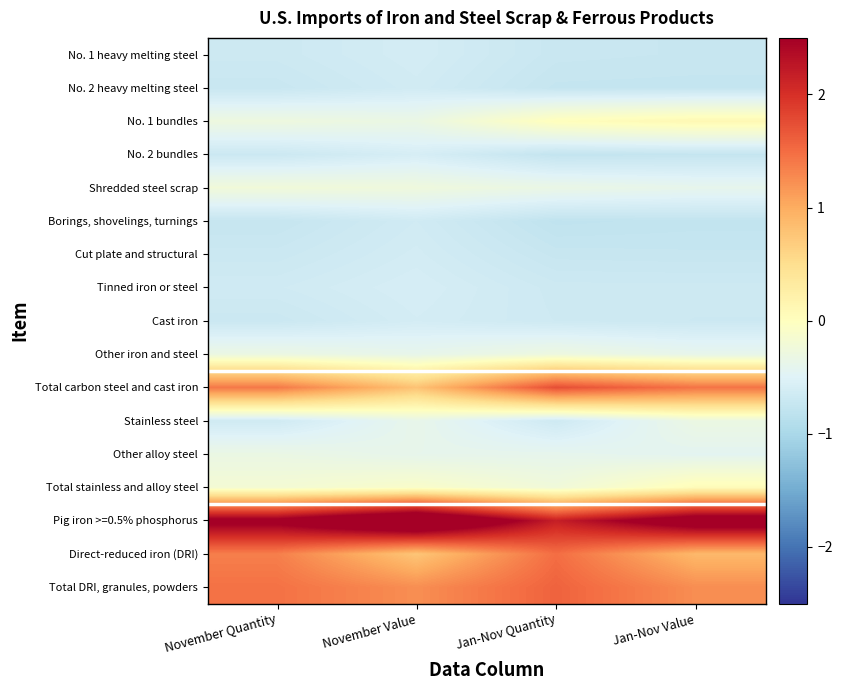

Between Jan-Nov Value and November Value, which is larger?

November Value